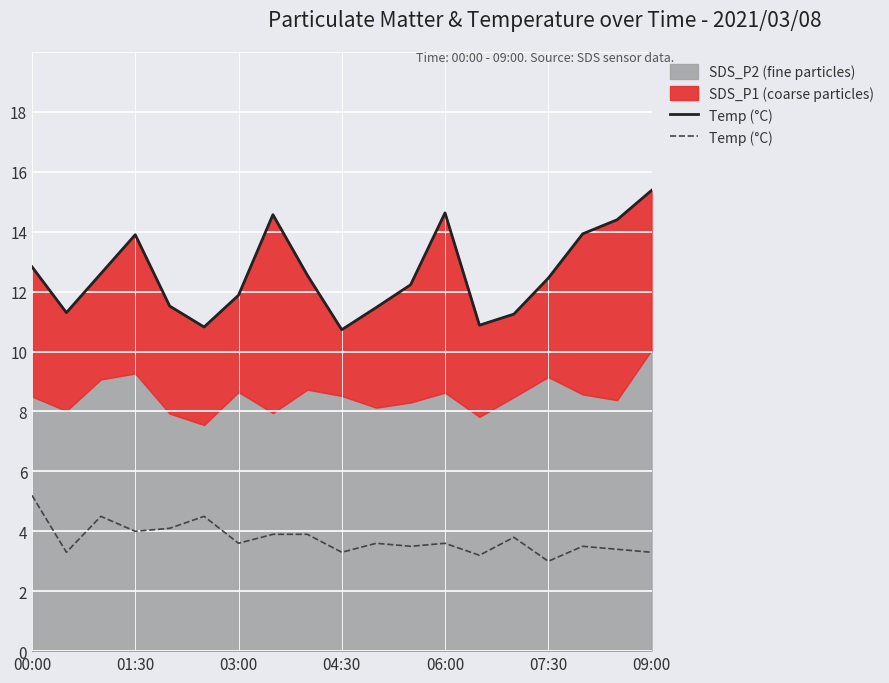

Read the value at 04:30.

3.3